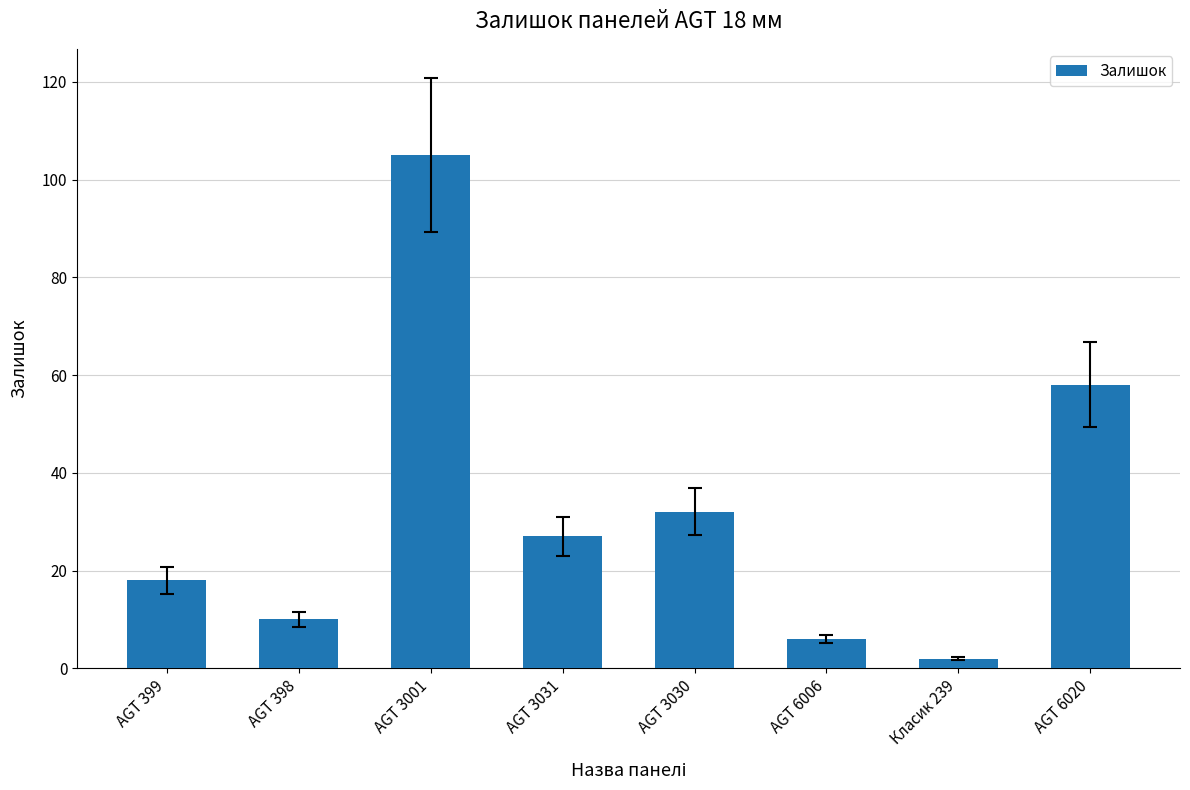

What is the value of the 8th bar from the left?

58